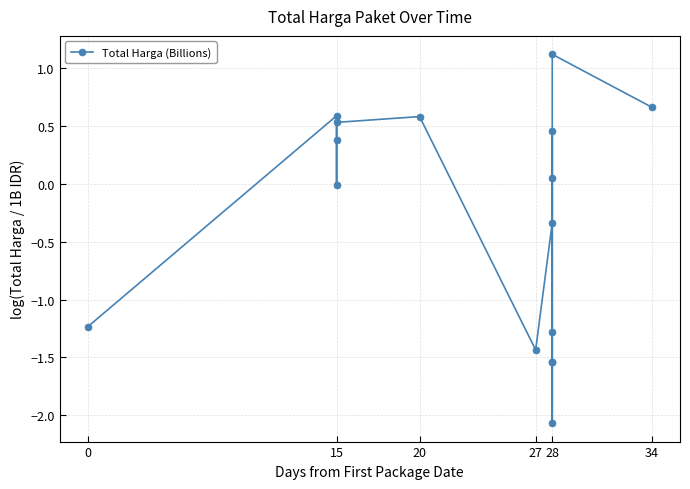

What is the average value?

-0.3